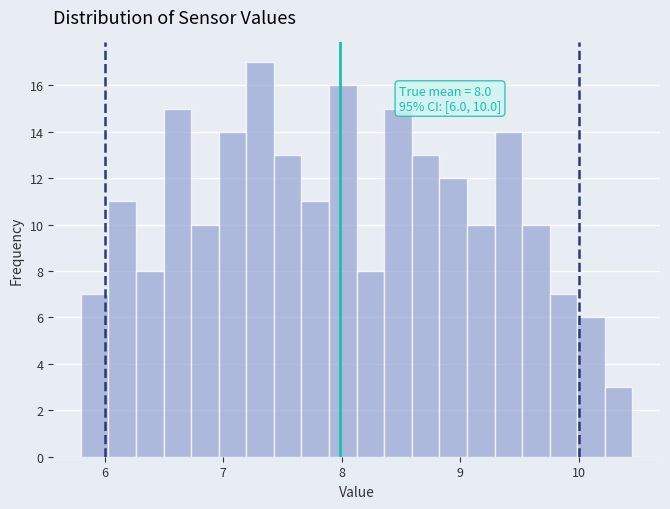

Around what value on the x-axis is the tallest bar? Give the approximate position of its centre, as read against the axis.

7.3